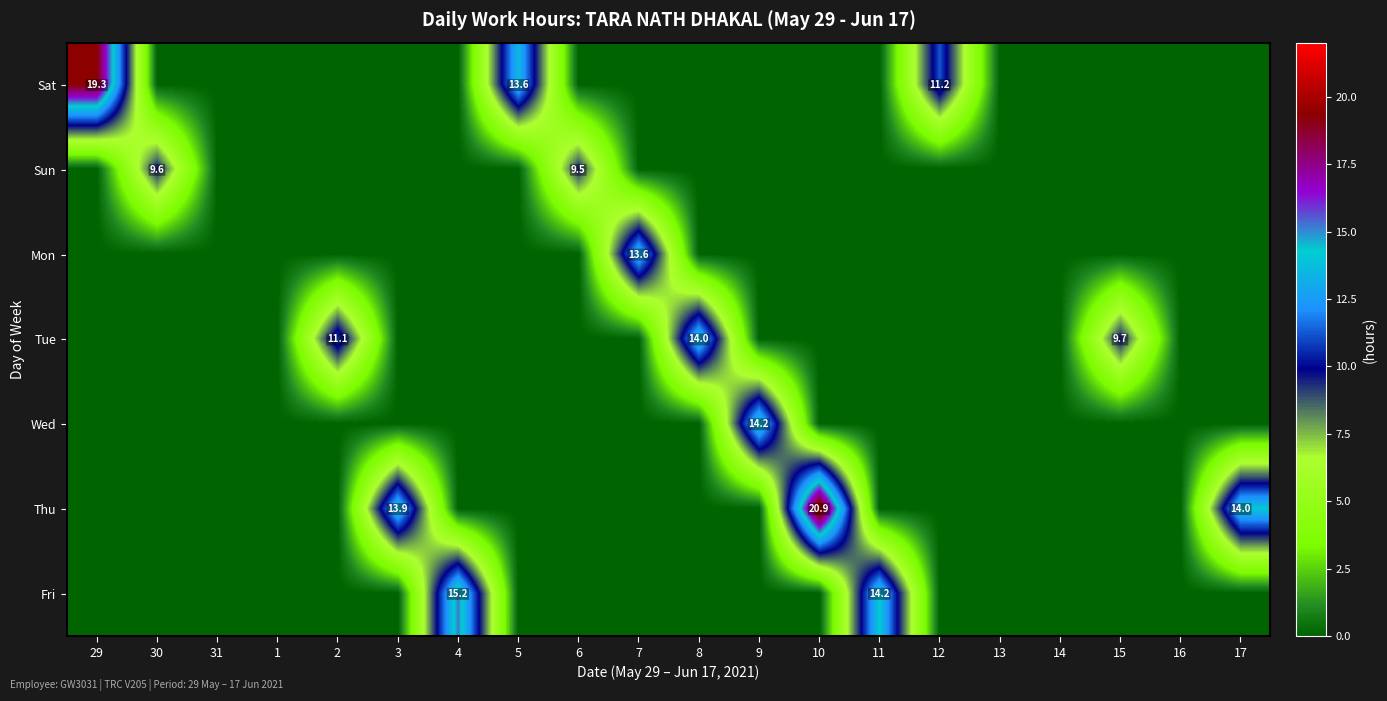

The Fri series shows 14.2 at 11. True or false?

True